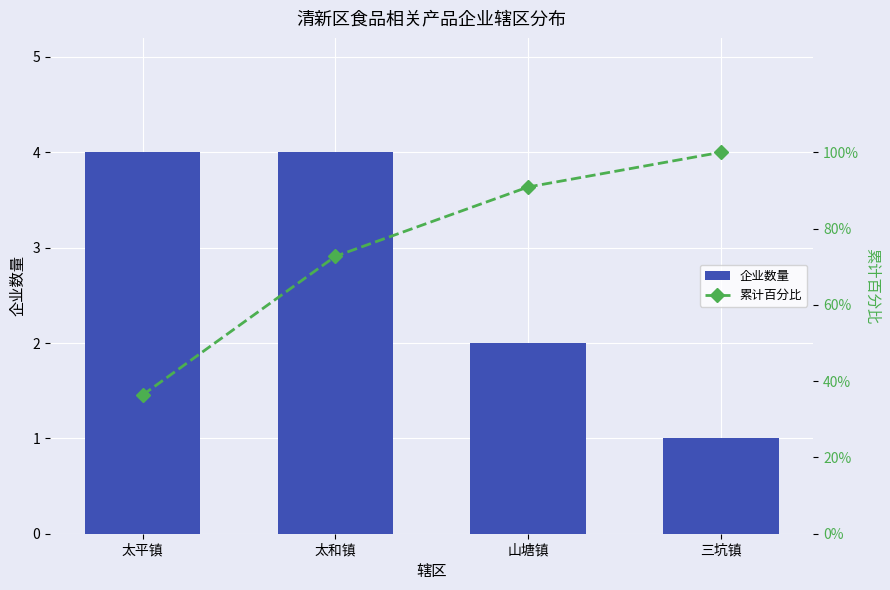

The 累计百分比 series shows 90.9 at 山塘镇. True or false?

True